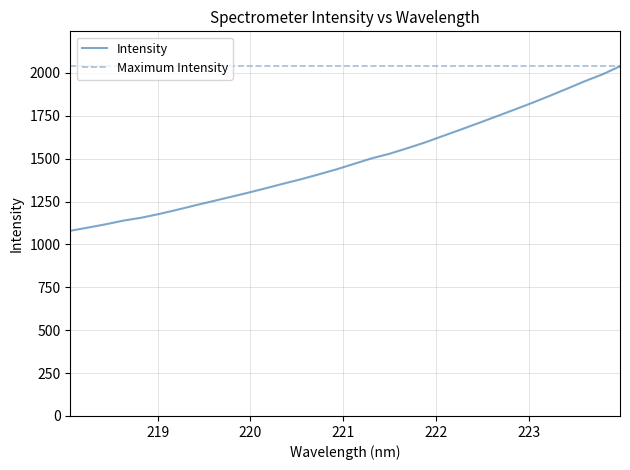

Does the chart display data point markers on the line(s)?

No